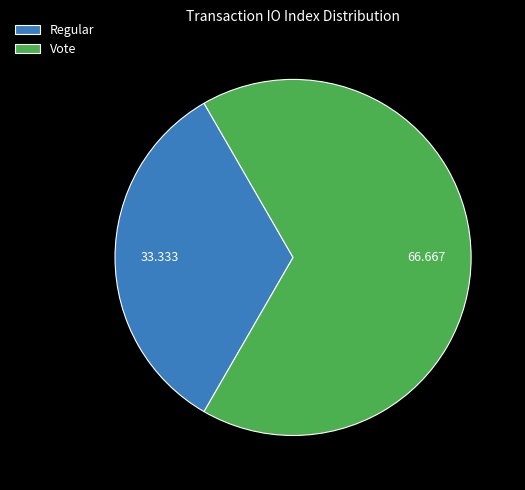

What is the ratio of the value at Regular to the value at Vote?

0.5